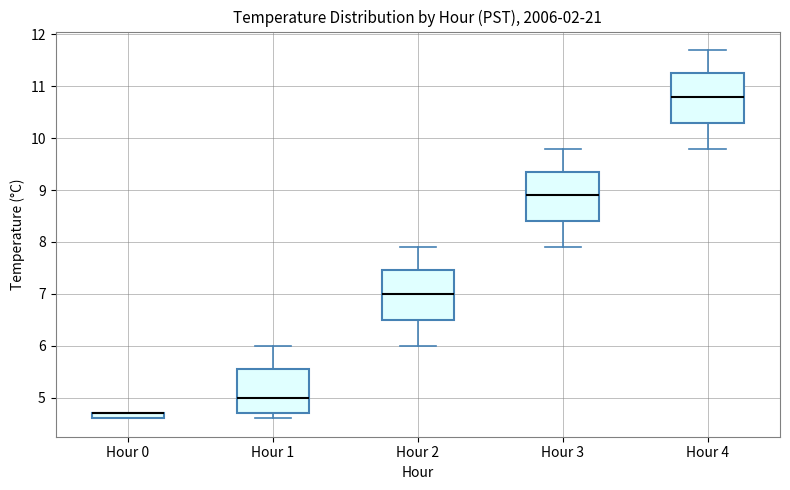

Where is the upper edge of the box for Hour 4 on the y-axis? The values are not printed on the chart, so give them approximately, as read against the axis.

11.3